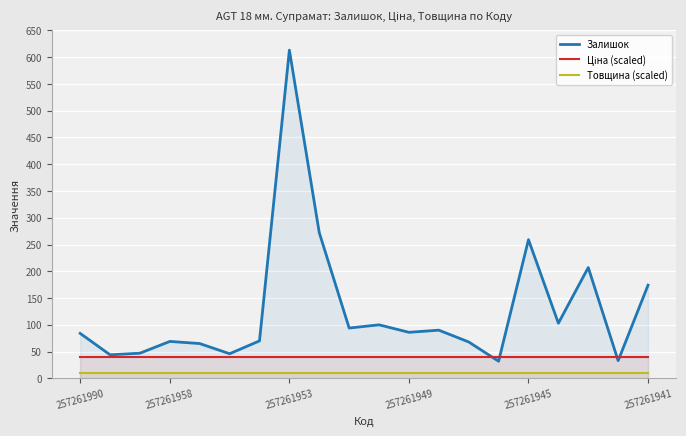

The value of Залишок at 9 is 94. True or false?

True